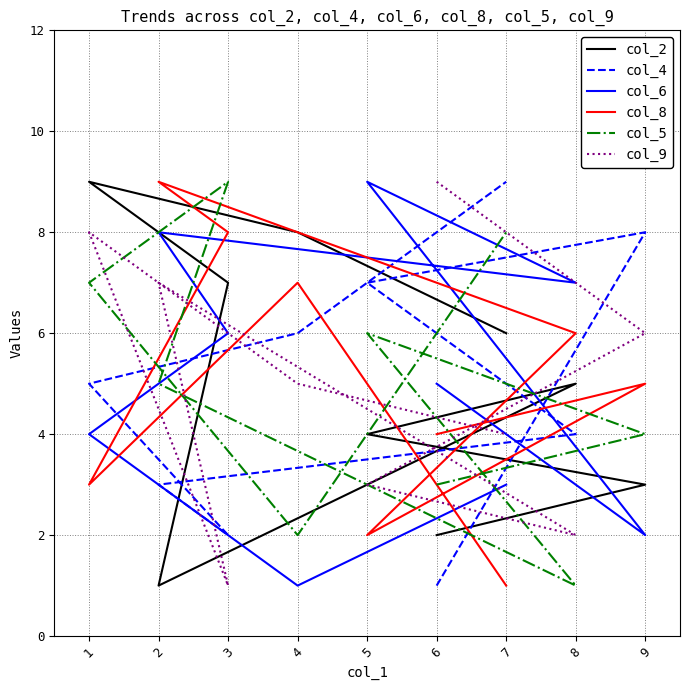

In col_2, how many points are higher than both neighbors (excluding endpoints)?

2